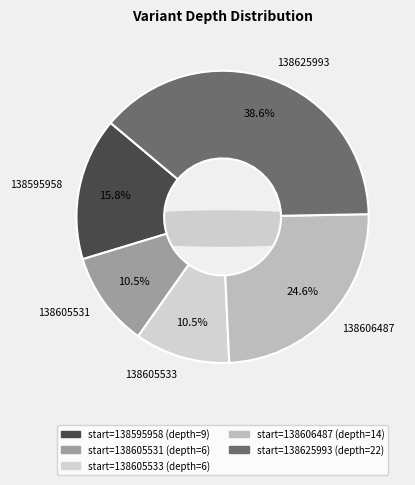

Does 138605531 represent more than half of the total?

No